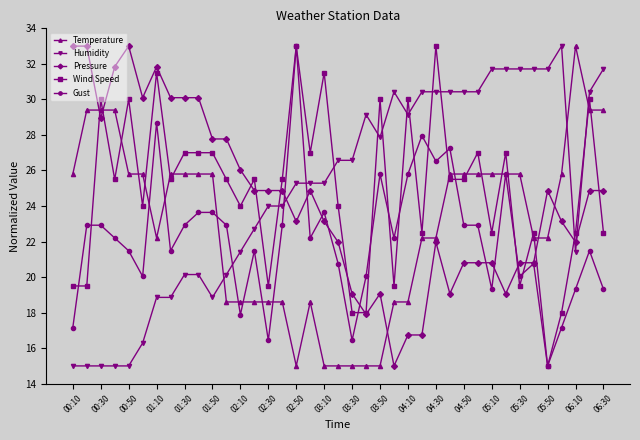

What is the lowest value of the Pressure series?

15.0